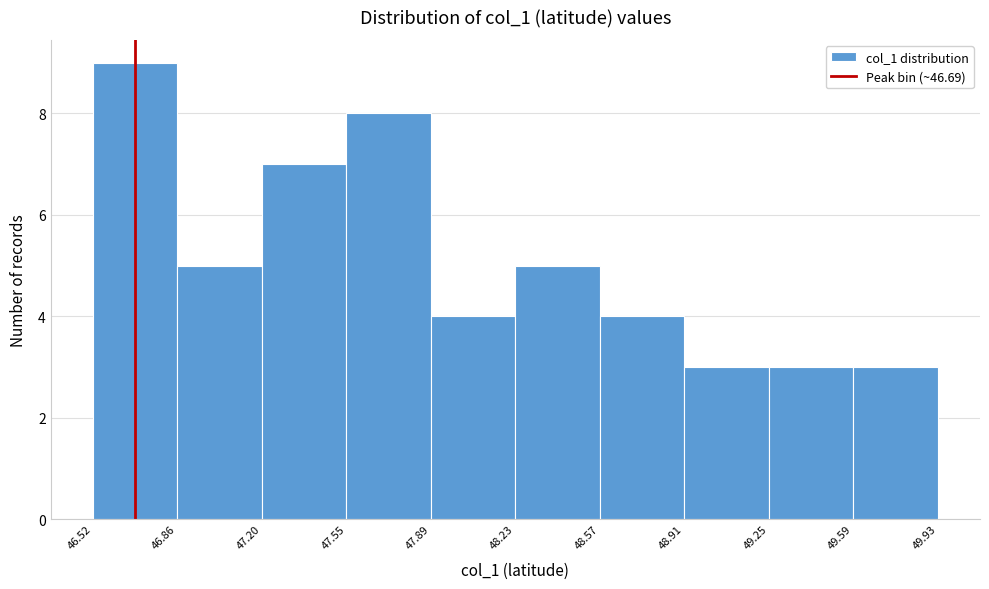

Reading left to right, transcribe this chart: for each bar, give the range it covers on the x-axis and its height. The values are not printed on the chart, so give them approximately, as read against the axis.

46.52 to 46.86: 9
46.86 to 47.20: 5
47.20 to 47.55: 7
47.55 to 47.89: 8
47.89 to 48.23: 4
48.23 to 48.57: 5
48.57 to 48.91: 4
48.91 to 49.25: 3
49.25 to 49.59: 3
49.59 to 49.93: 3